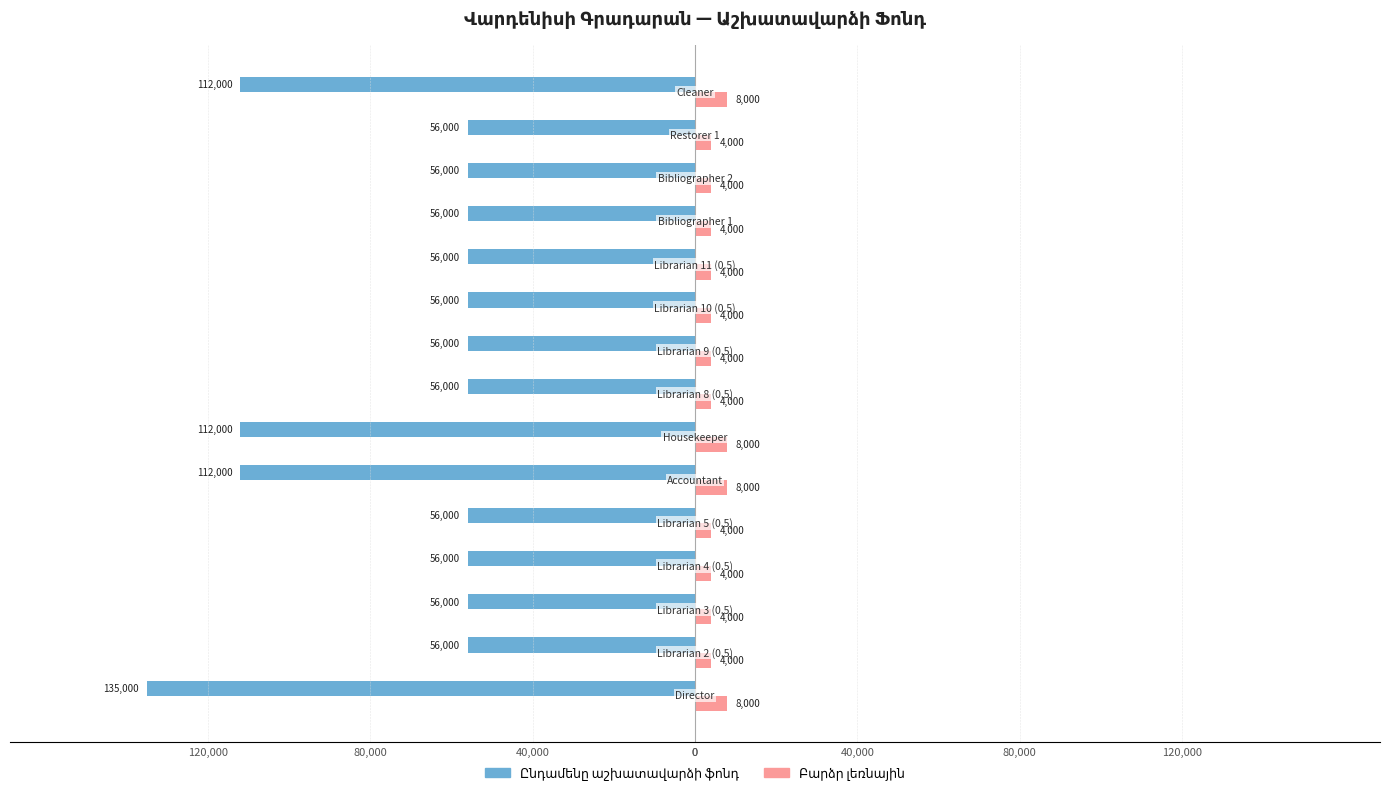

The Ընդամենը աշխատավարձի ֆոնդ series shows -179009 at 80,000. True or false?

False